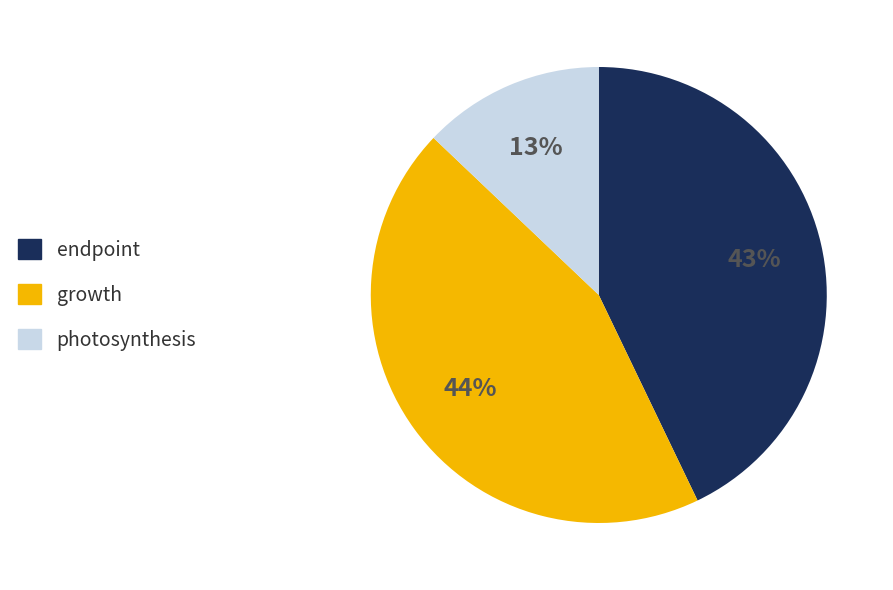

Is it true that endpoint is 17% of the pie?

False